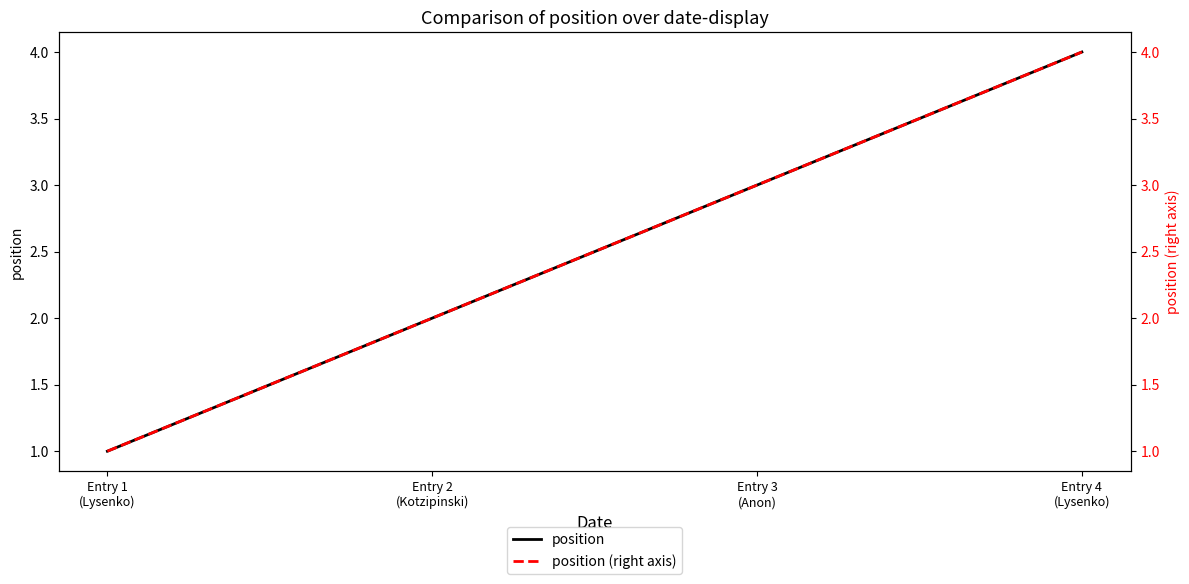

Is the value of position at Entry 2
(Kotzipinski) greater than the value of position (right axis) at Entry 1
(Lysenko)?

Yes